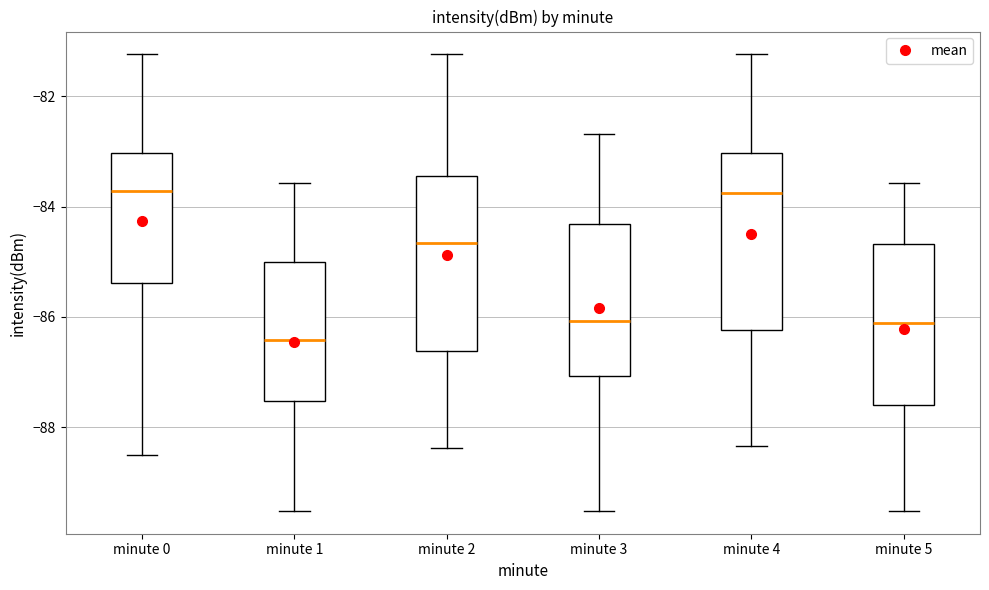

Reading left to right, transcribe this box plot: for each box, give where its median line is, the range the box spans, and where its two whiskers end, as read against the y-axis. The values are not printed on the chart, so give them approximately, as read against the axis.

minute 0: median -83.8, box -85.4 to -83.0, whiskers -88.4 to -81.2
minute 1: median -86.4, box -87.6 to -85.0, whiskers -89.6 to -83.6
minute 2: median -84.6, box -86.6 to -83.4, whiskers -88.4 to -81.2
minute 3: median -86.0, box -87.0 to -84.4, whiskers -89.6 to -82.6
minute 4: median -83.8, box -86.2 to -83.0, whiskers -88.4 to -81.2
minute 5: median -86.2, box -87.6 to -84.6, whiskers -89.6 to -83.6